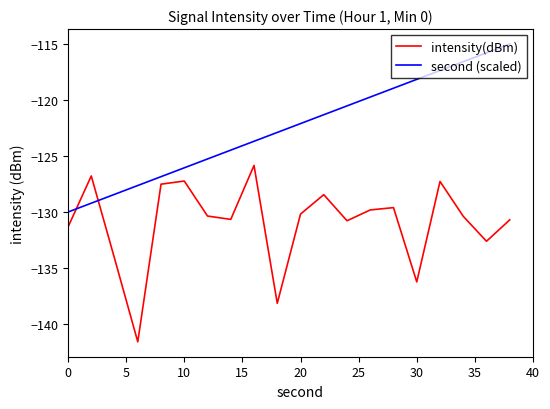

Rank the series by their maximum value, from lowest to highest.

intensity(dBm), second (scaled)